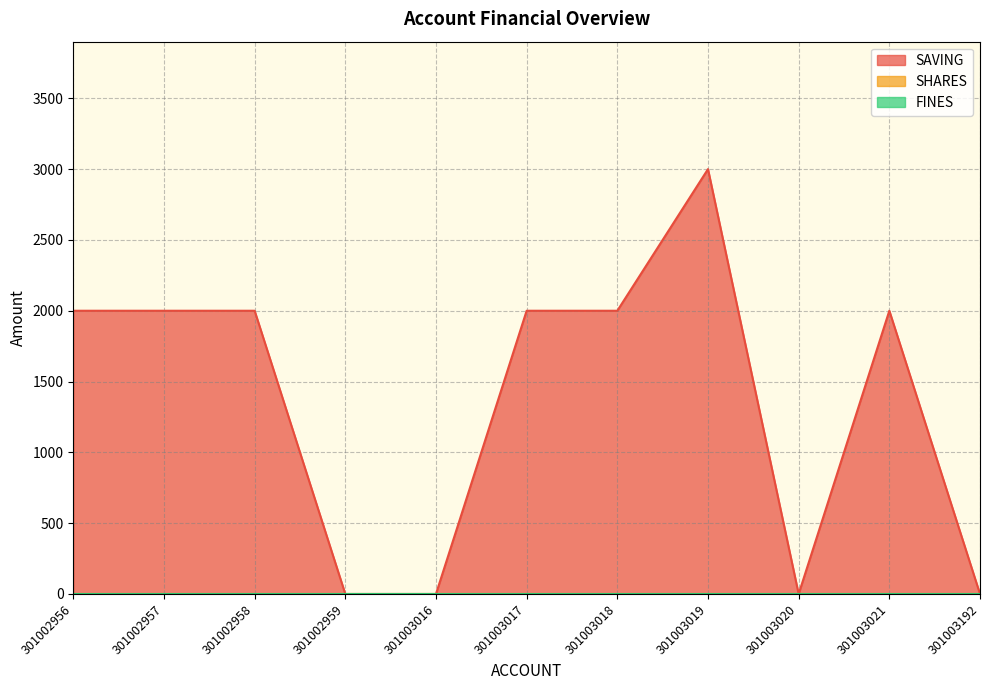

The value of FINES at 301003192 is 0. True or false?

True